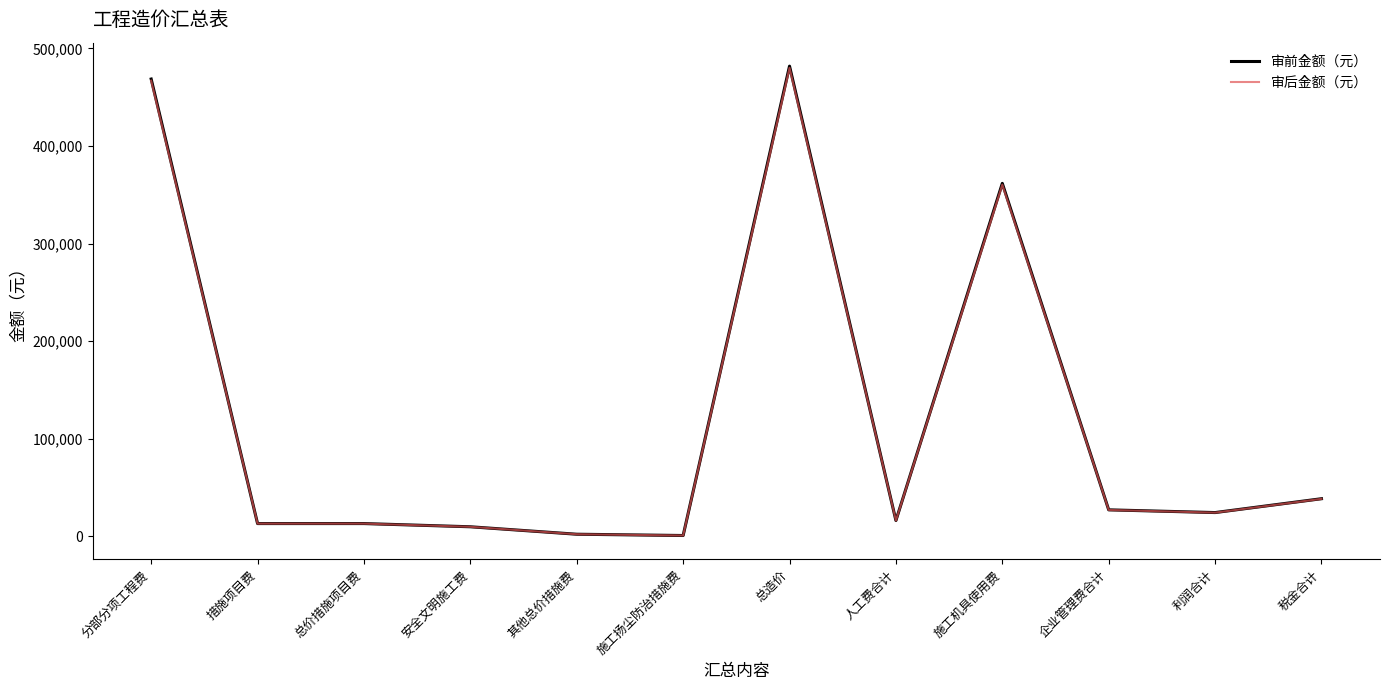

Where does the 审前金额（元） series first go above 24492?

分部分项工程费